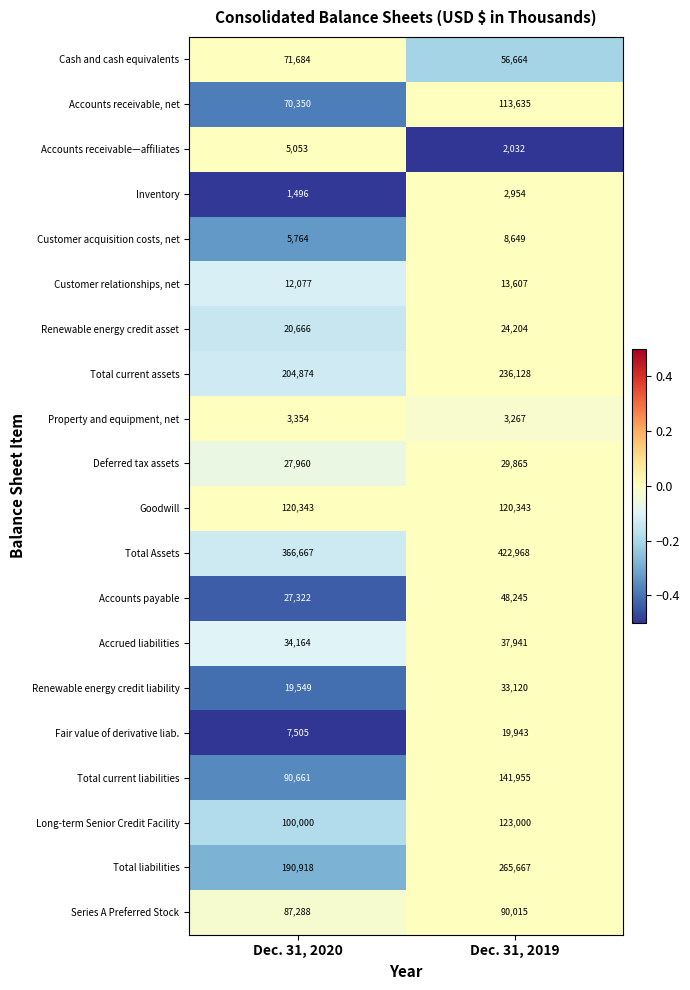

What is the maximum value shown in the chart?

422968